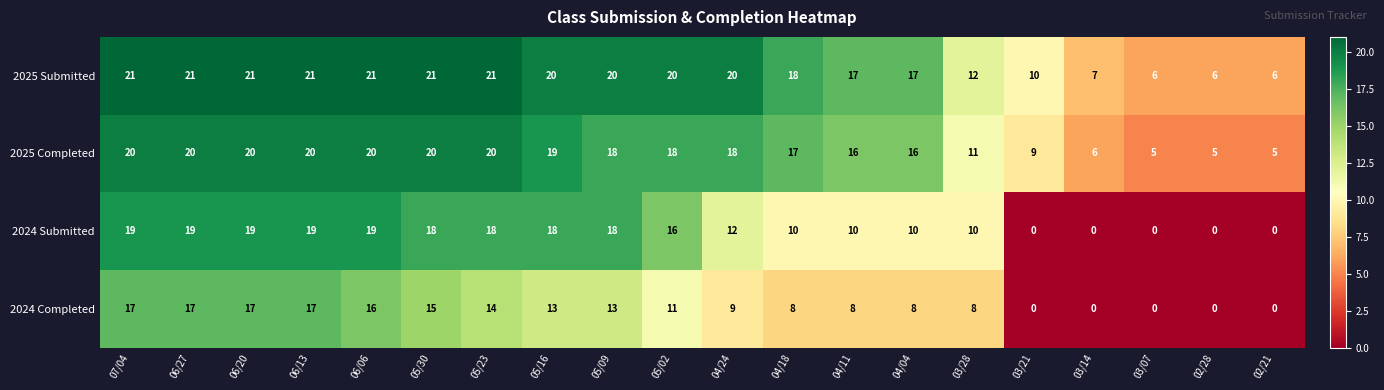

True or false: 2025 Submitted has a value of 17 at 04/04.

True